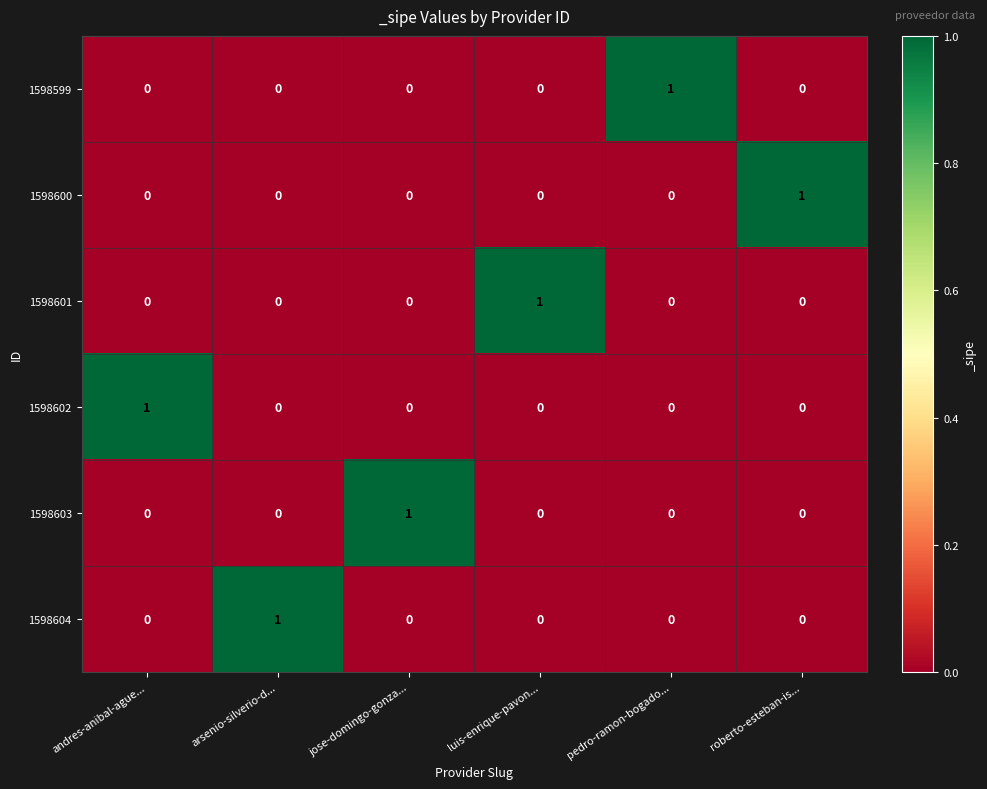

True or false: 1598600 has a value of 0 at pedro-ramon-bogado....

True